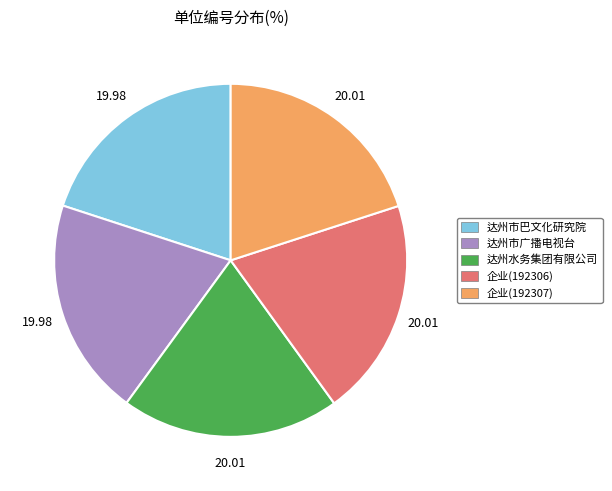

Is the sum of 达州市广播电视台 and 企业(192306) greater than half?

No